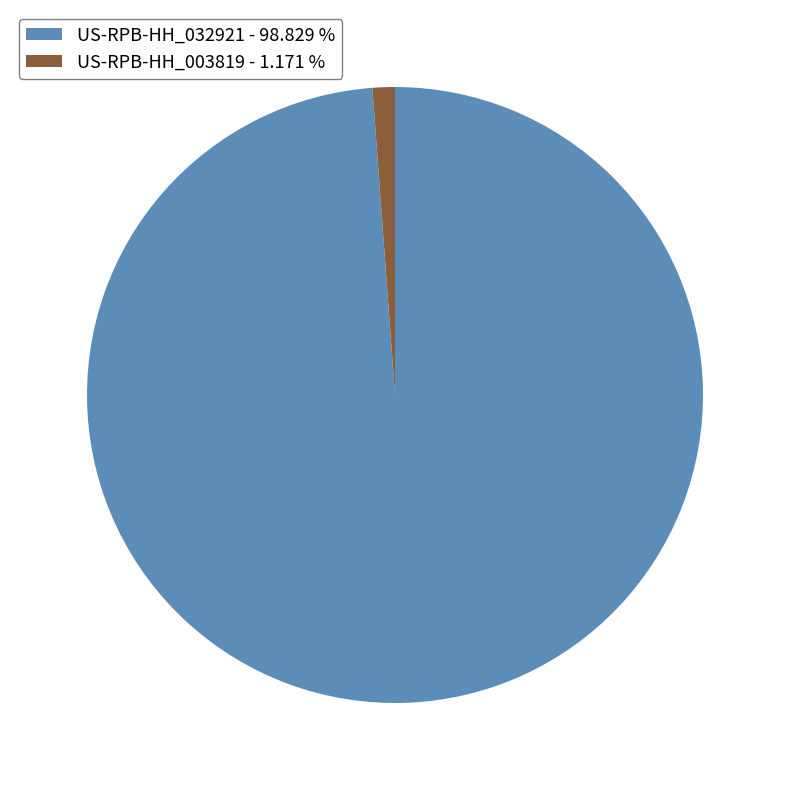

Rank the categories by value from lowest to highest.

US-RPB-HH_003819, US-RPB-HH_032921